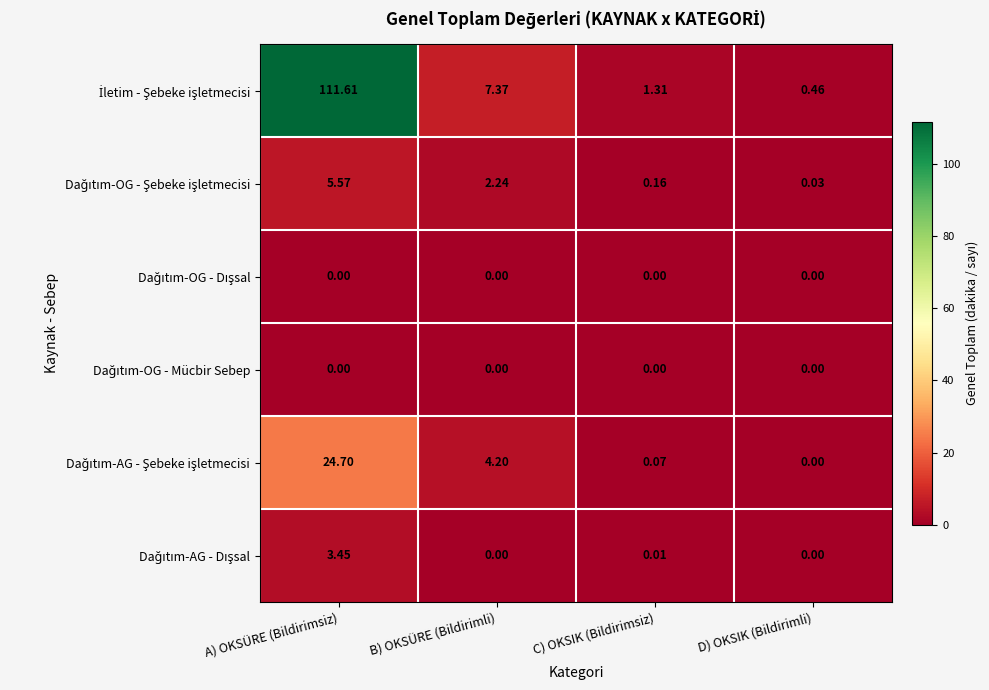

At how many categories does at least one series exceed 51?

1